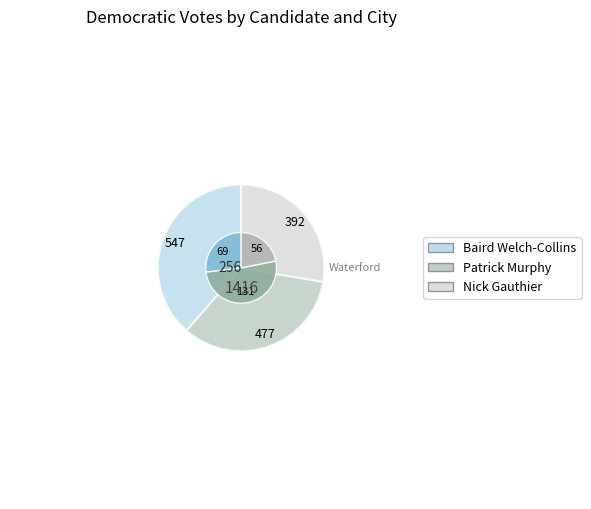

Is the sum of Montville and Waterford greater than half?

Yes